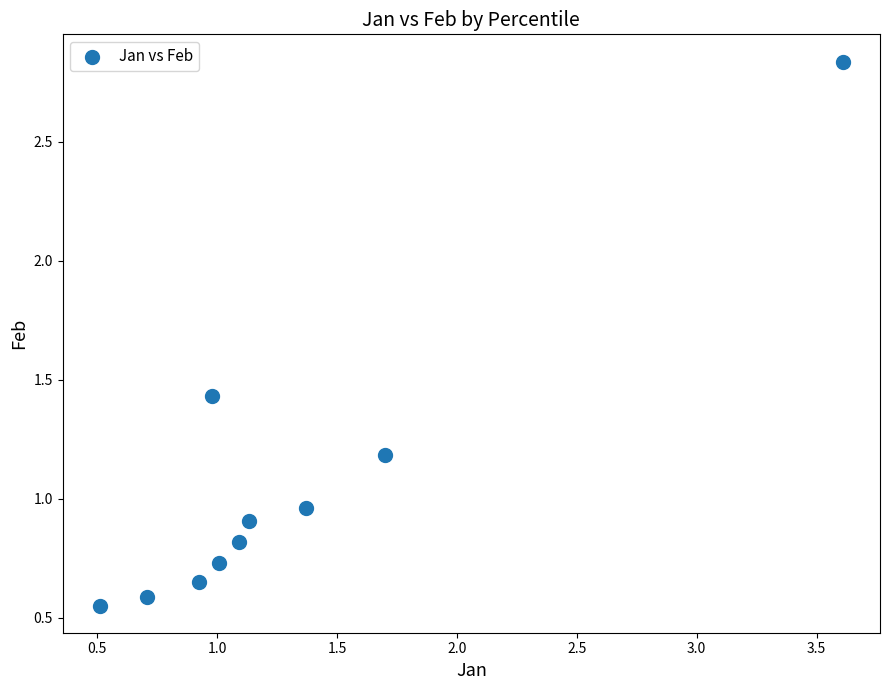

What is the average Y value?

1.1